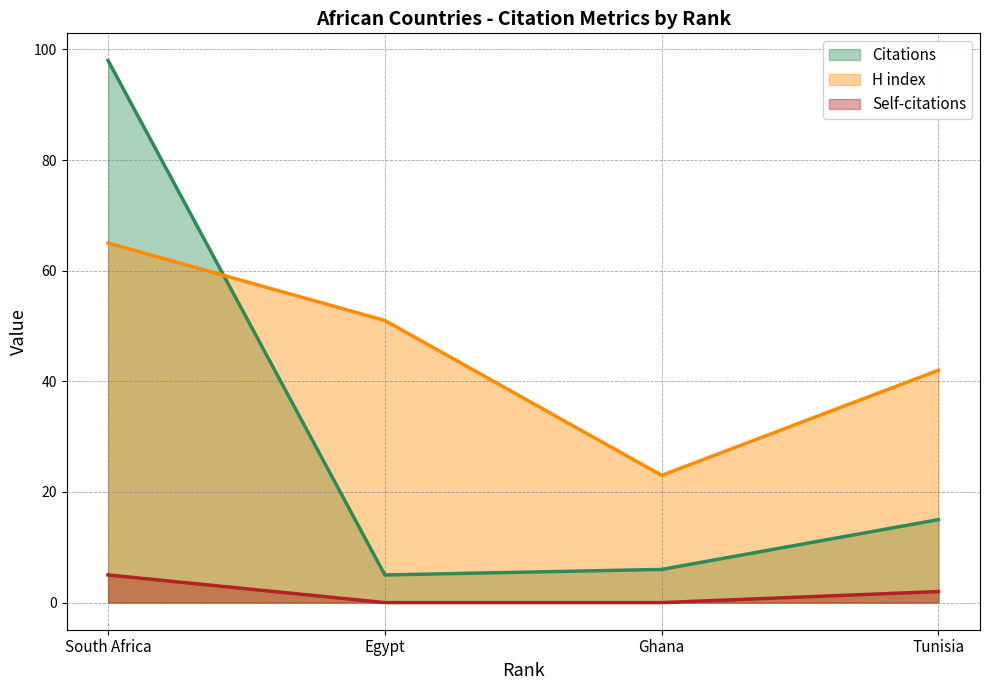

What is the highest value of the H index series?

65